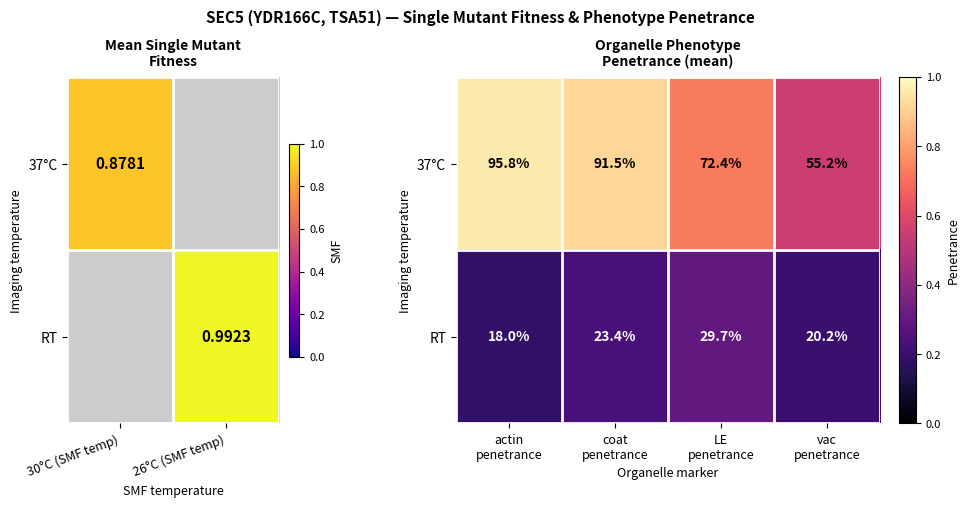

What is the sum of all 37°C values?

3.1